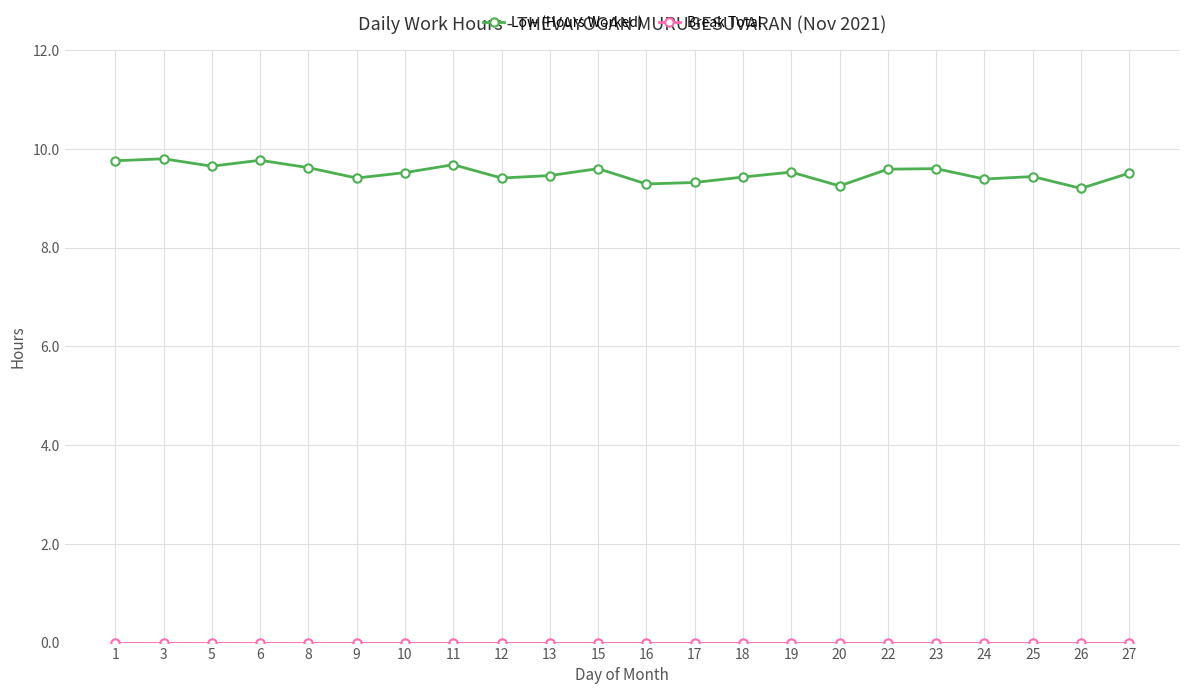

What is the sum of all Low (Hours Worked) values?

209.2